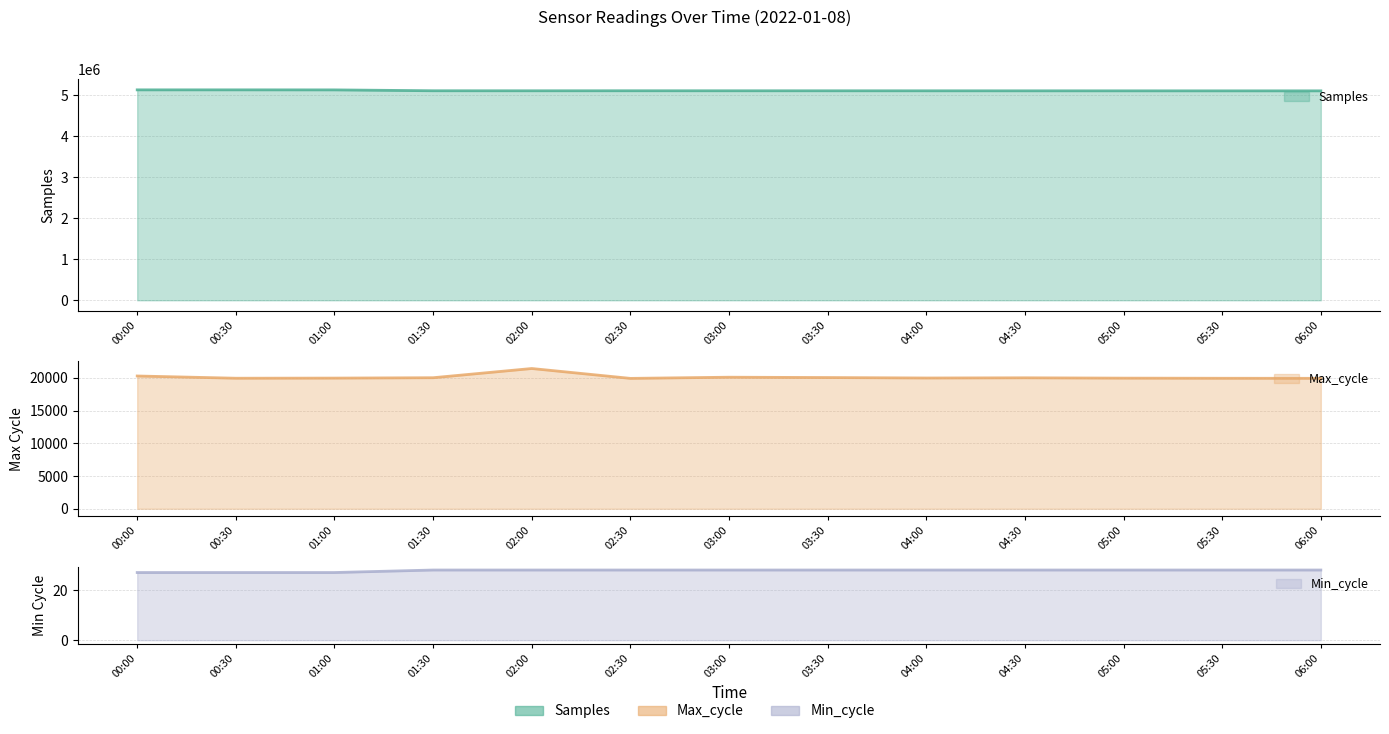

What is the label of the 10th point from the right?

01:30